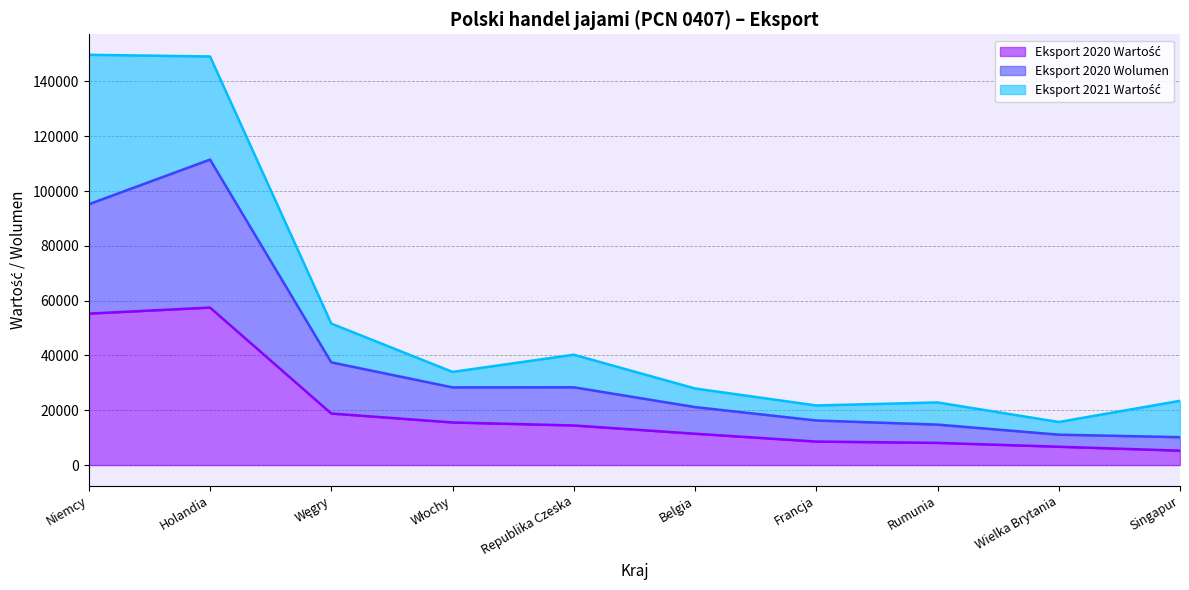

What is the sum of all Eksport 2020 Wolumen values?

374384.6